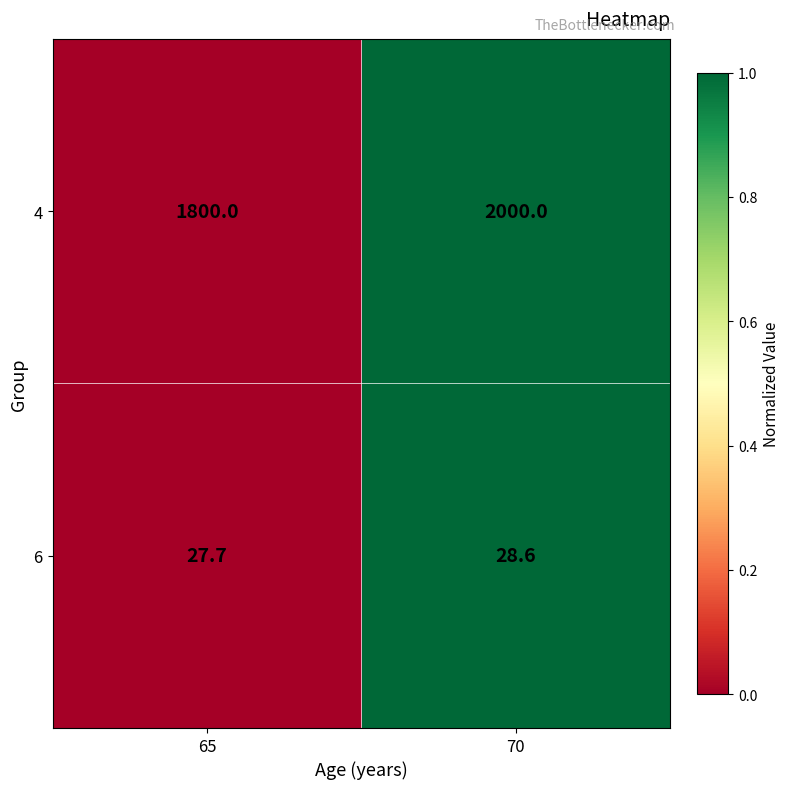

How many data points does each series have?

2